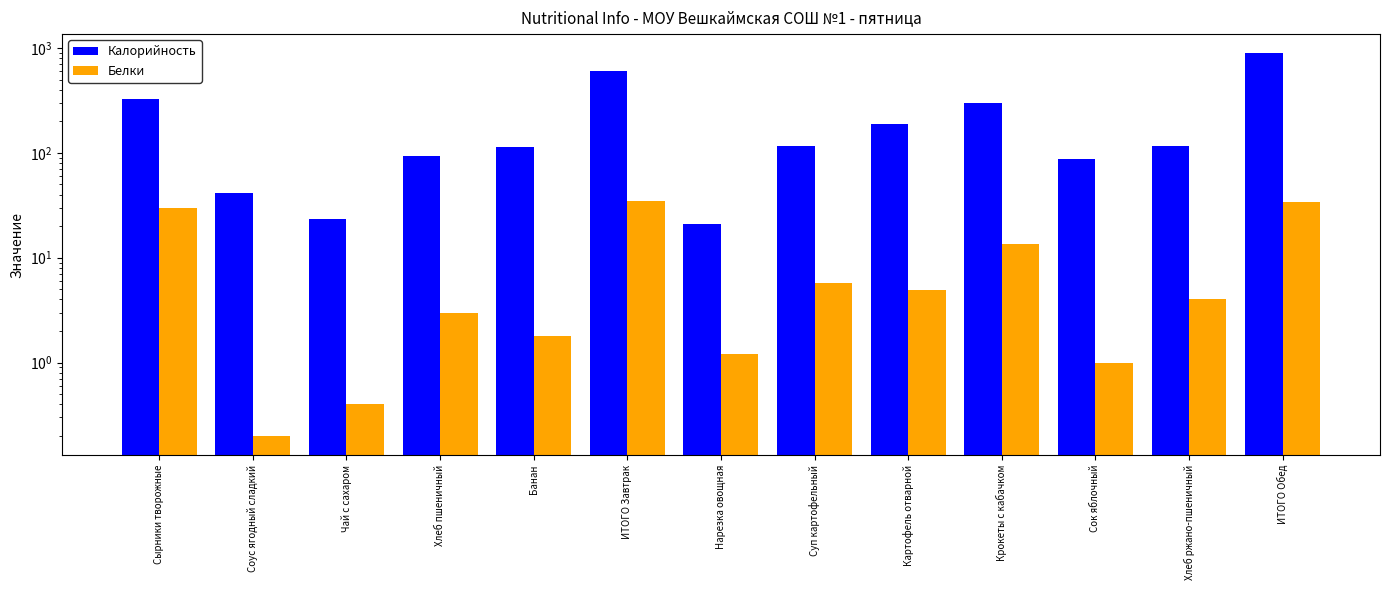

Does the chart contain any negative values?

No